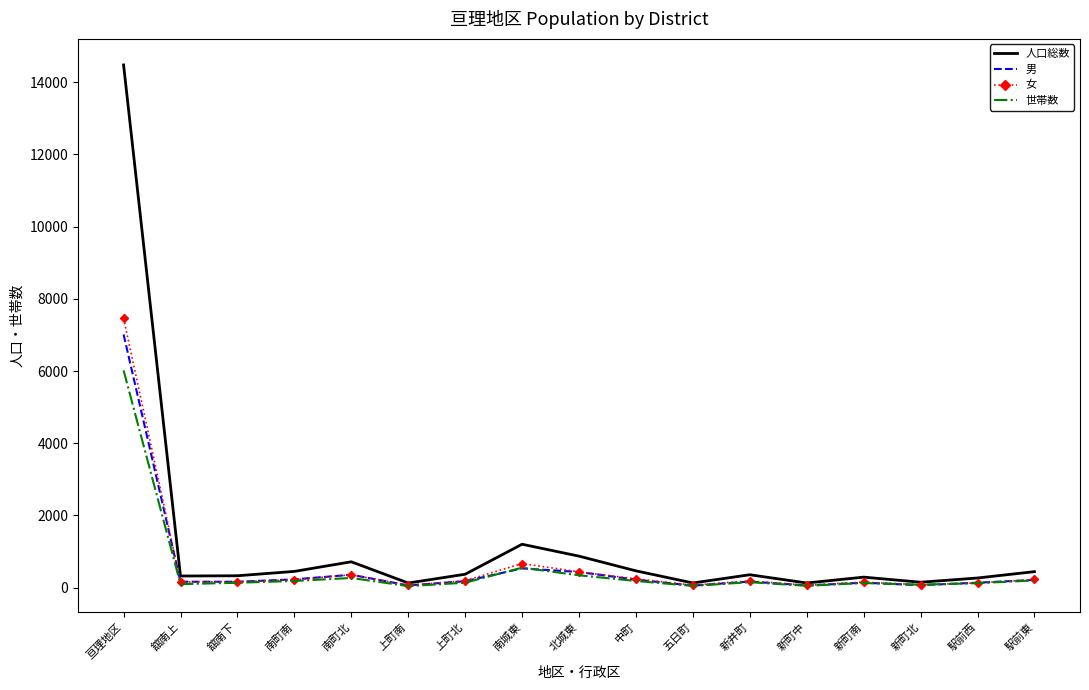

True or false: 世帯数 has a value of 270 at 南町北.

True